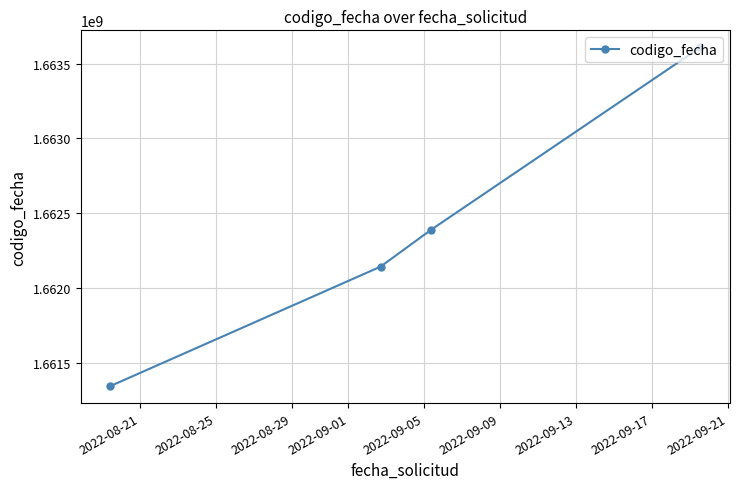

What is the value of the 3rd point from the left?

1662390293